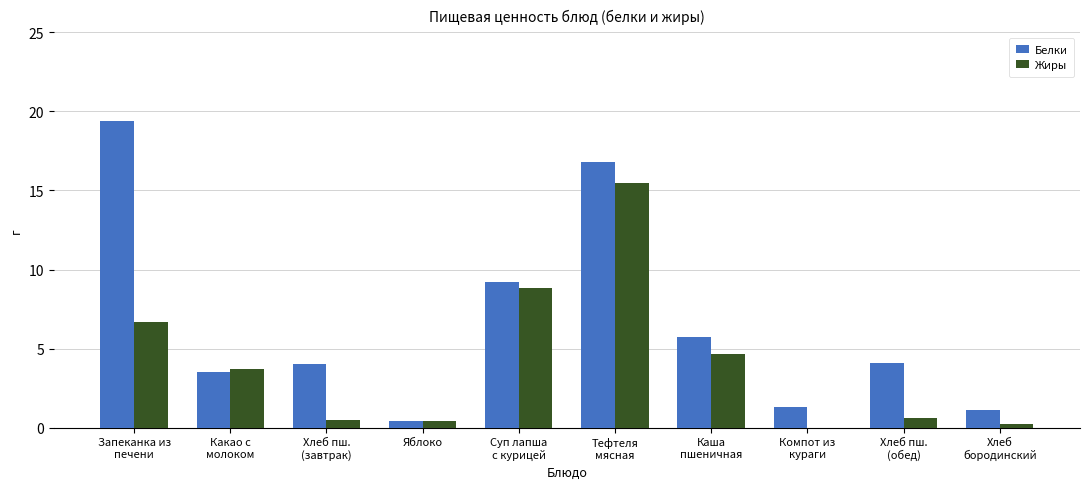

Which category has the highest value across all series?

Запеканка из
печени